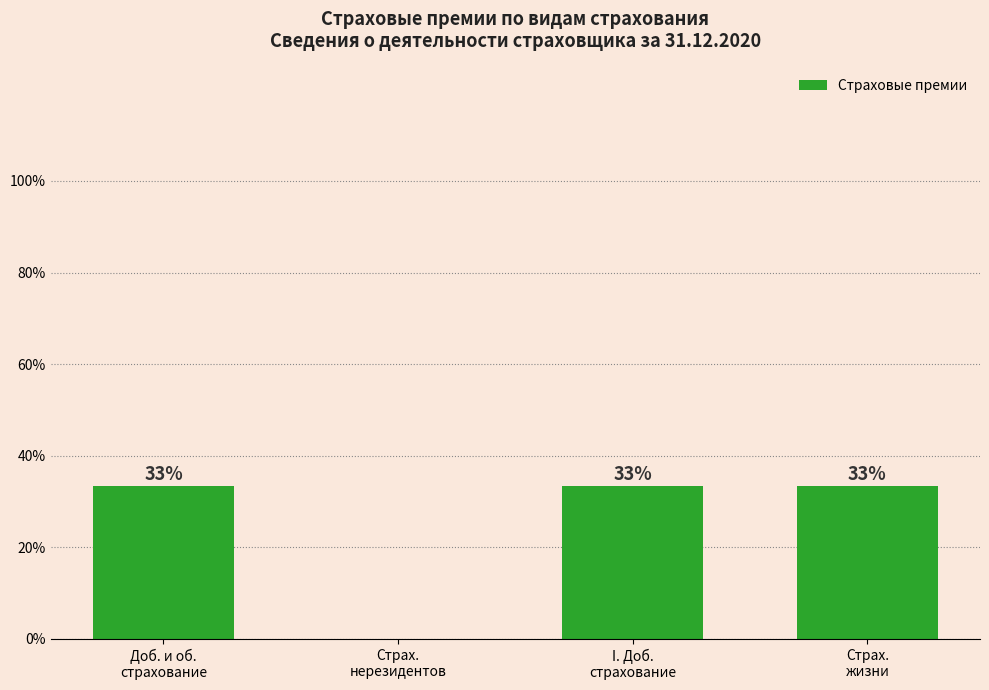

Which category has the lowest value across all series?

Страх.
нерезидентов